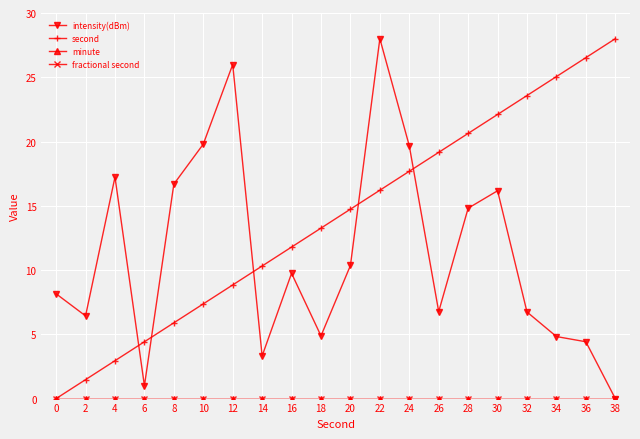

True or false: minute has a value of 0.0 at 18.

True